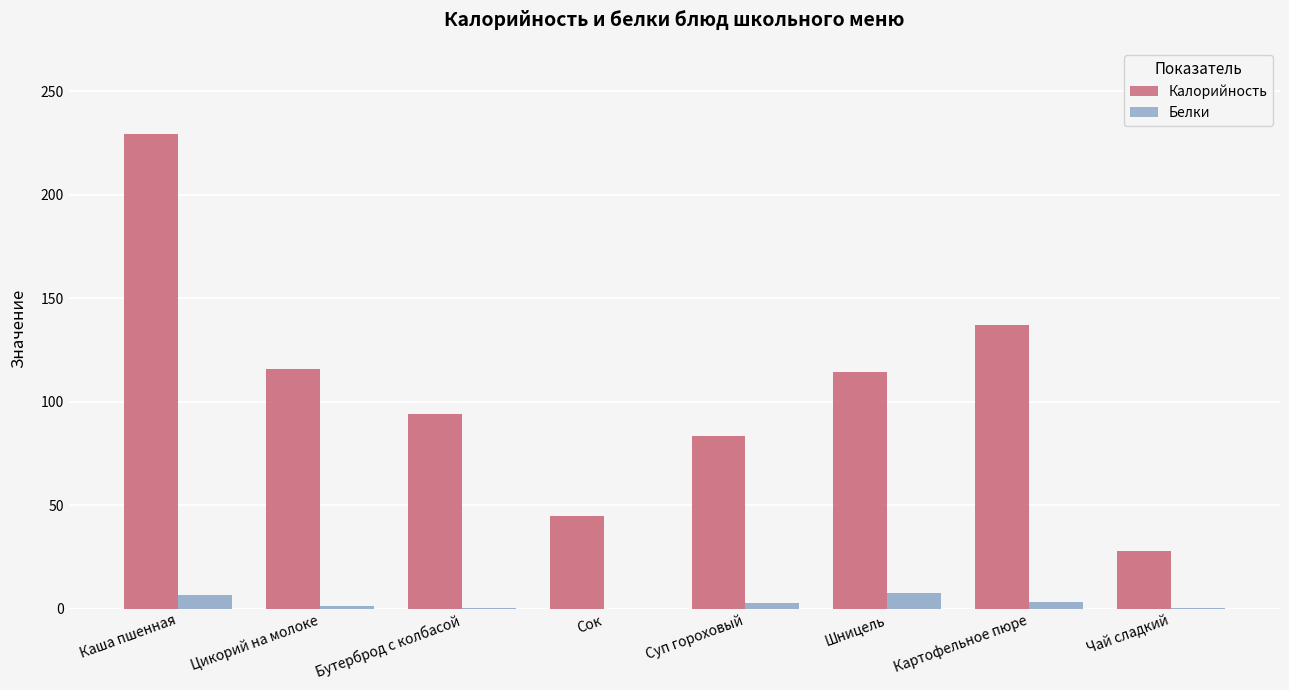

Is the value of Белки at Картофельное пюре greater than the value of Калорийность at Цикорий на молоке?

No